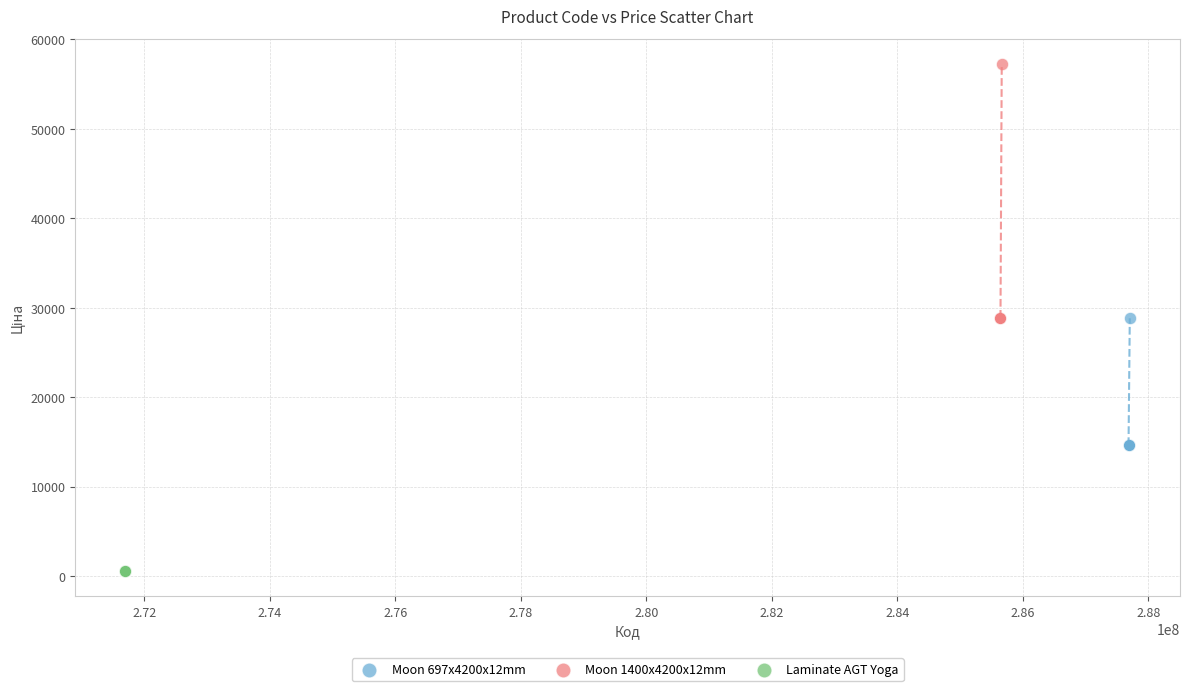

Which series reaches the minimum Y coordinate?

Laminate AGT Yoga